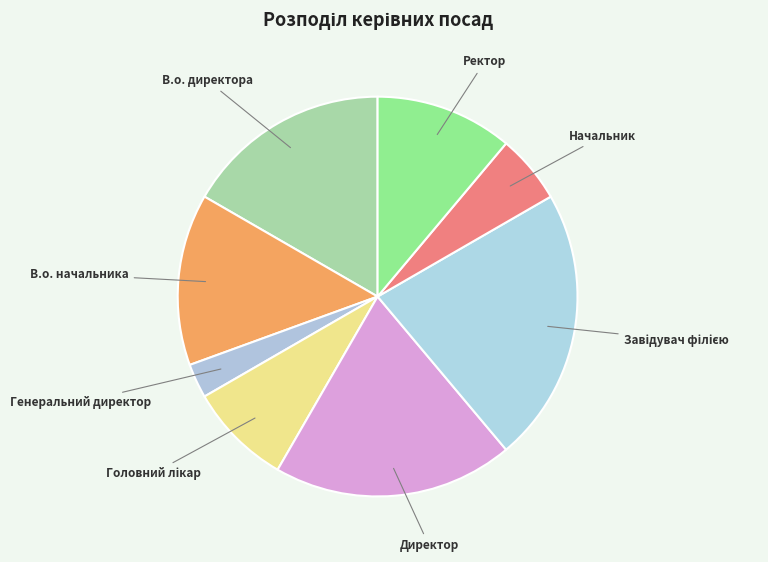

Count the number of slices in the pie.

8